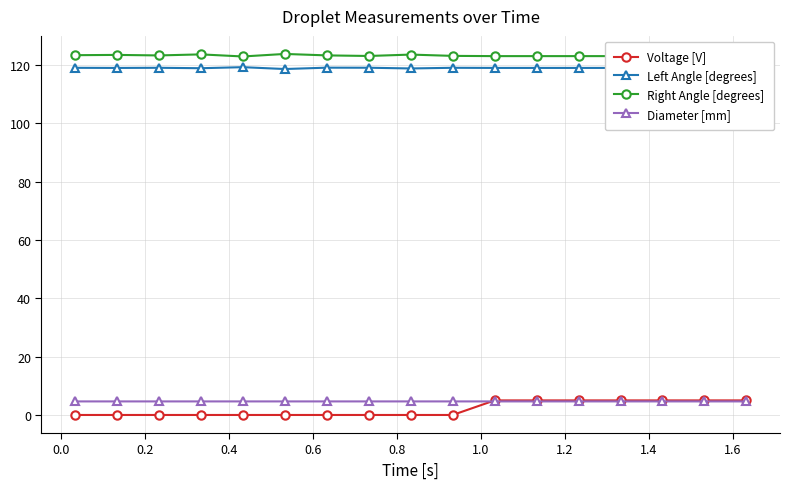

Which series has the largest range (max minus min)?

Voltage [V]